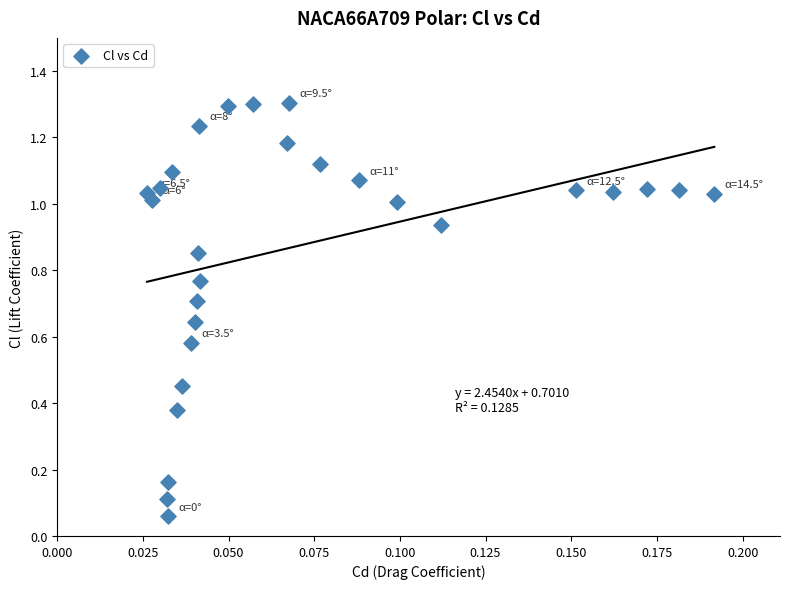

How many points are shown in the scatter plot?

28